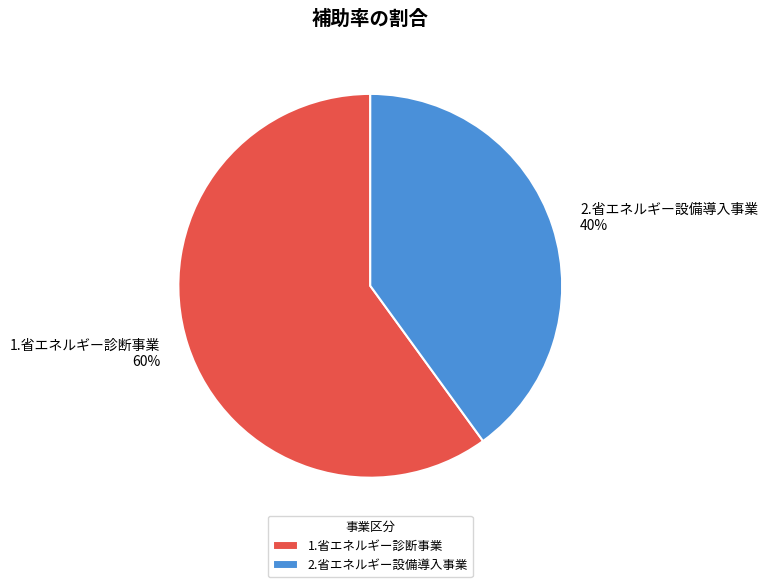

Is the sum of 1.省エネルギー診断事業 and 2.省エネルギー設備導入事業 greater than half?

Yes